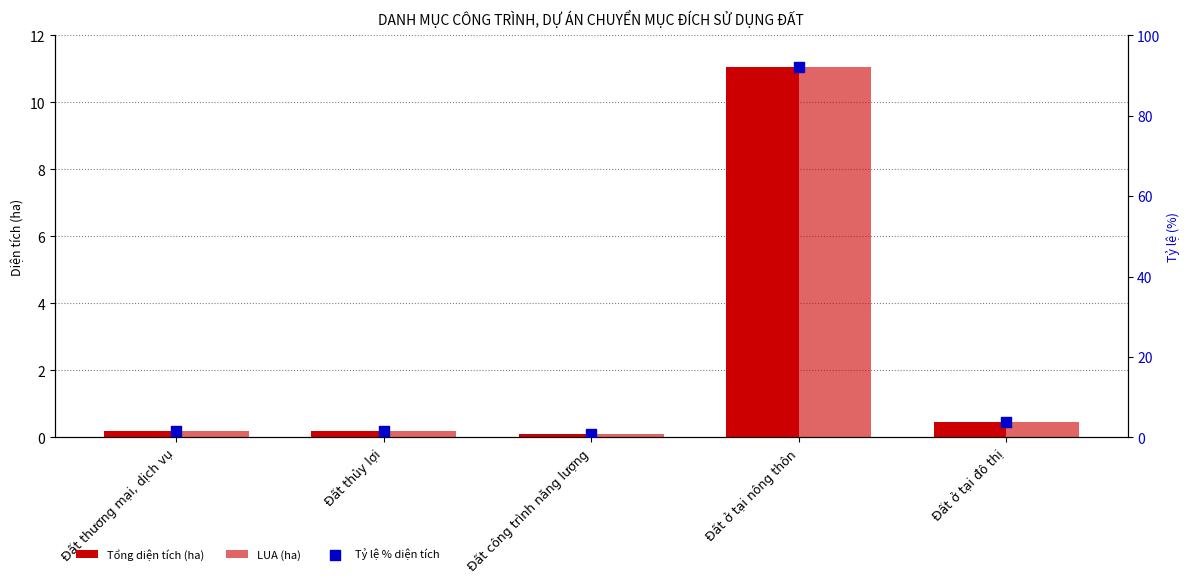

At how many categories does at least one series exceed 50?

1